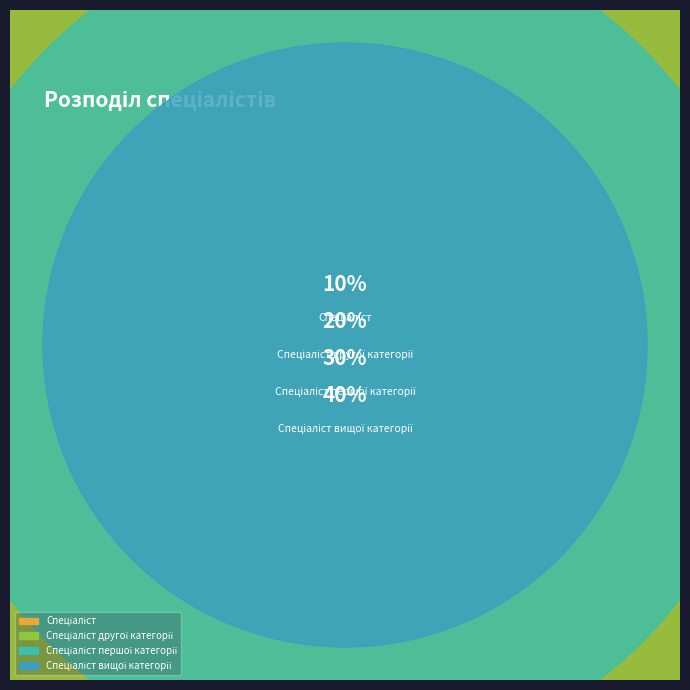

What is the ratio of the value at Спеціаліст вищої категорії to the value at Спеціаліст?

4.0